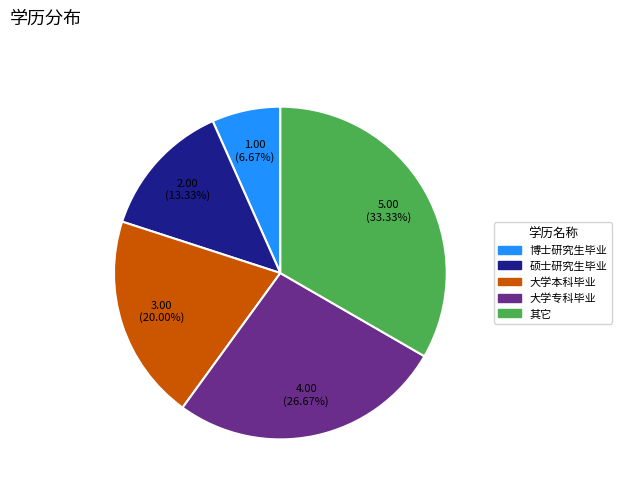

Which category has the smallest portion of the pie?

博士研究生毕业